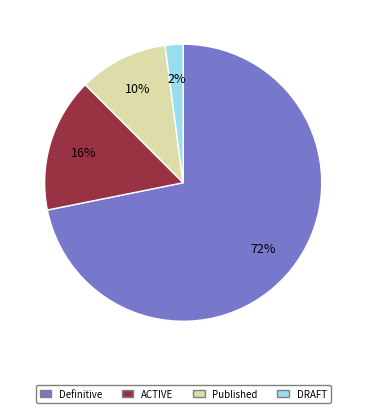

How many segments does this pie chart have?

4